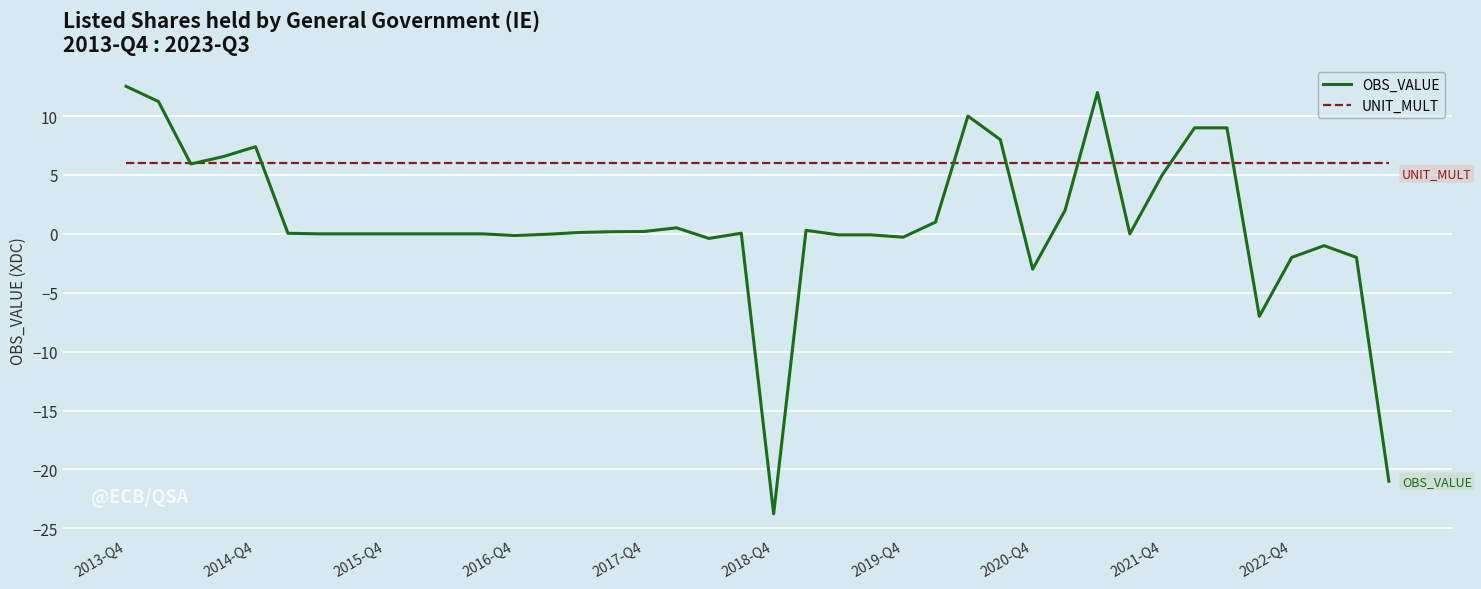

True or false: UNIT_MULT and OBS_VALUE intersect in this chart.

True